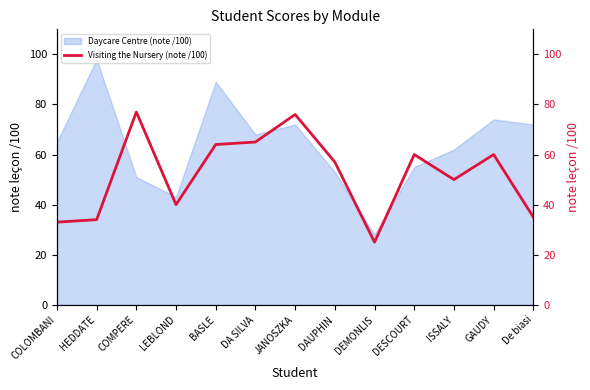

Reading right to left, what are all the values shown in this chart?

35	60	50	60	25	57	76	65	64	40	77	34	33